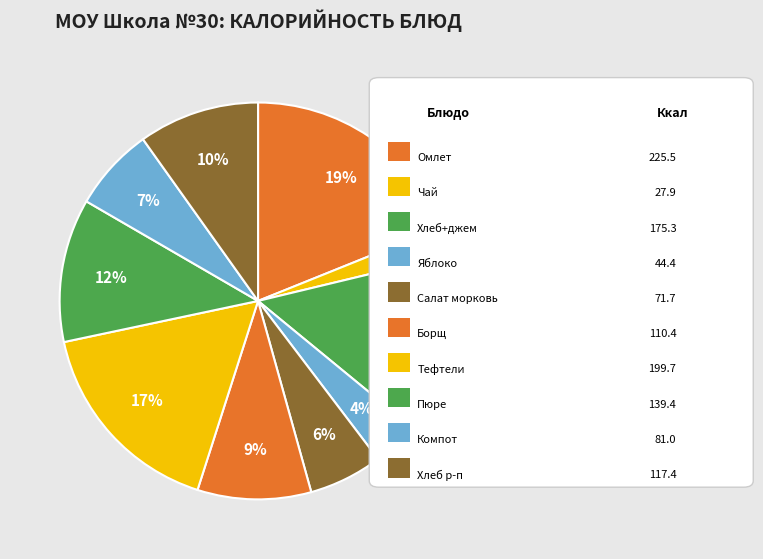

How many segments does this pie chart have?

10